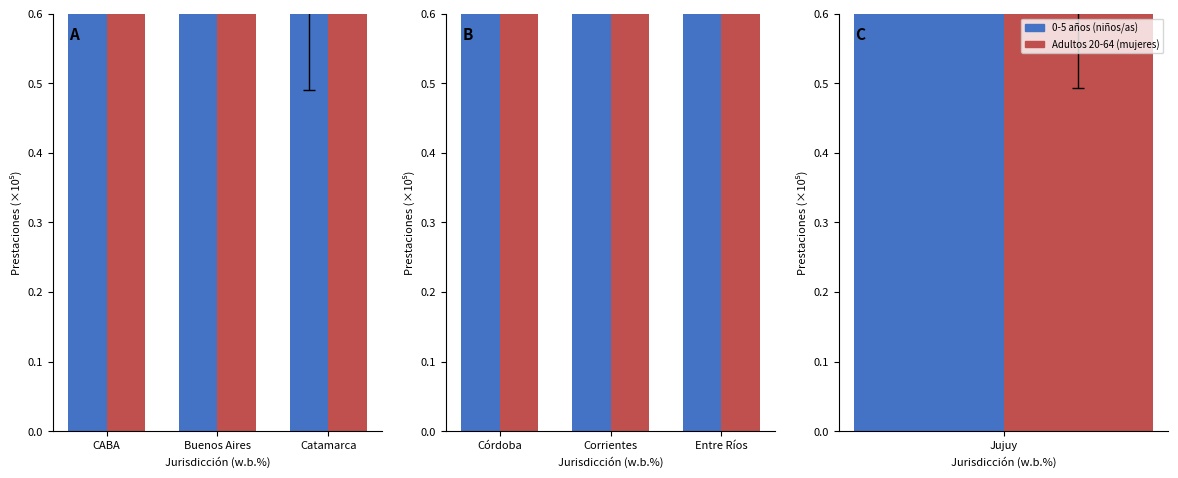

What is the value of the ninos_y_ninas_0a5_años bar at the 3rd from the left?

3.8